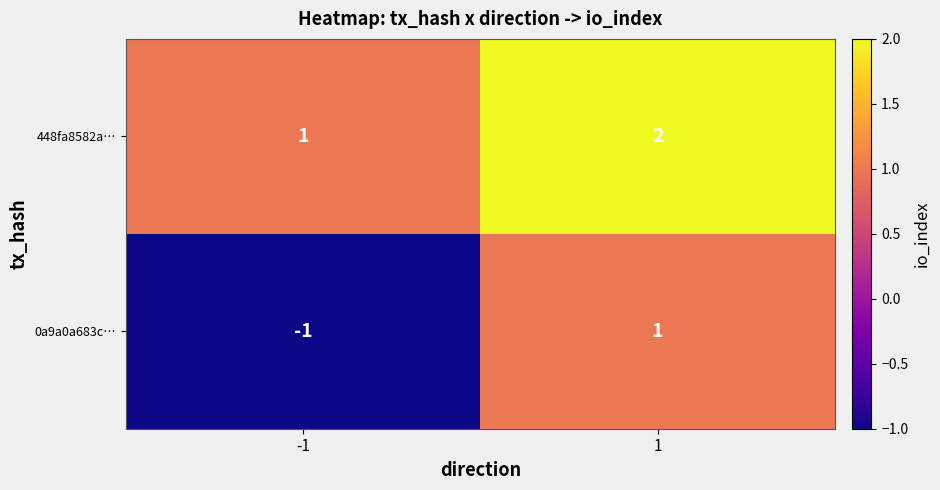

Reading right to left, what are all the values shown in this chart?

448fa8582a…: 1=2	-1=1
0a9a0a683c…: 1=1	-1=-1